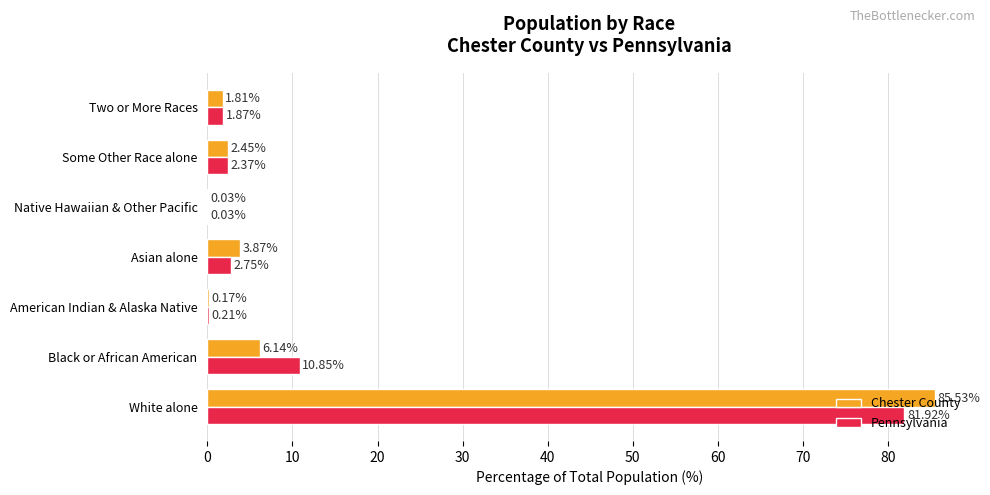

Count the number of data series in this chart.

2